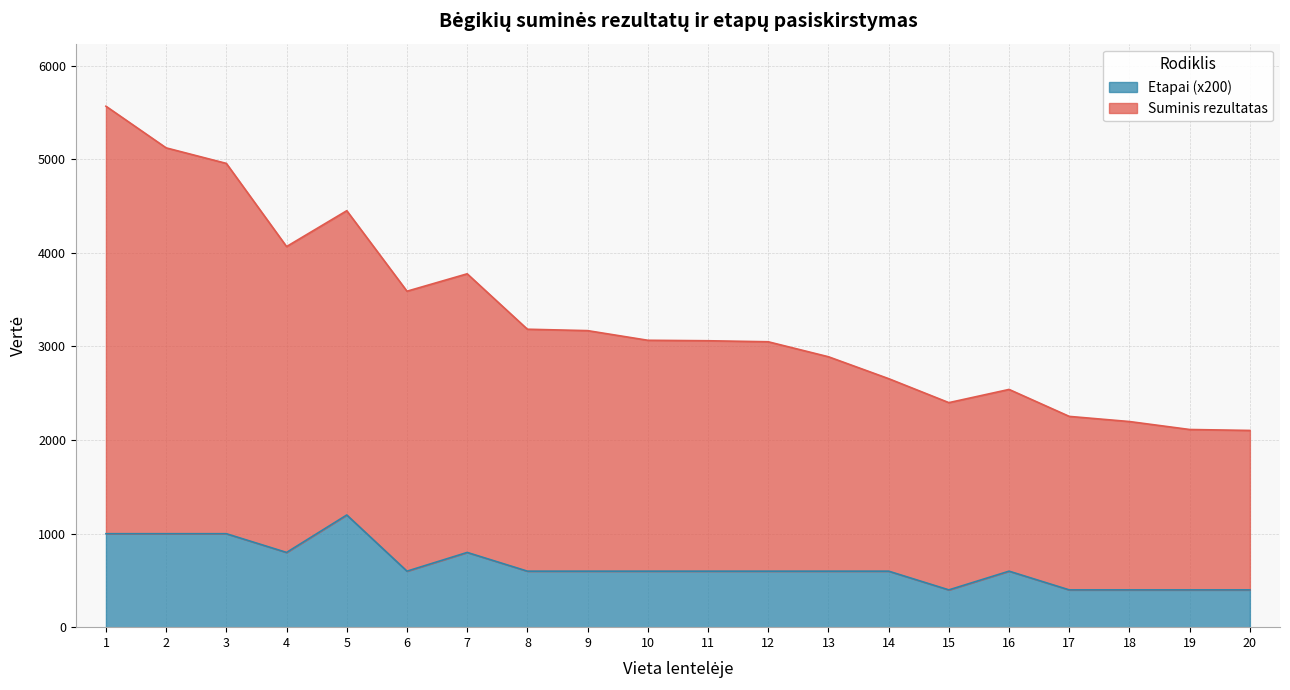

Between 6 and 20, which is larger?

6